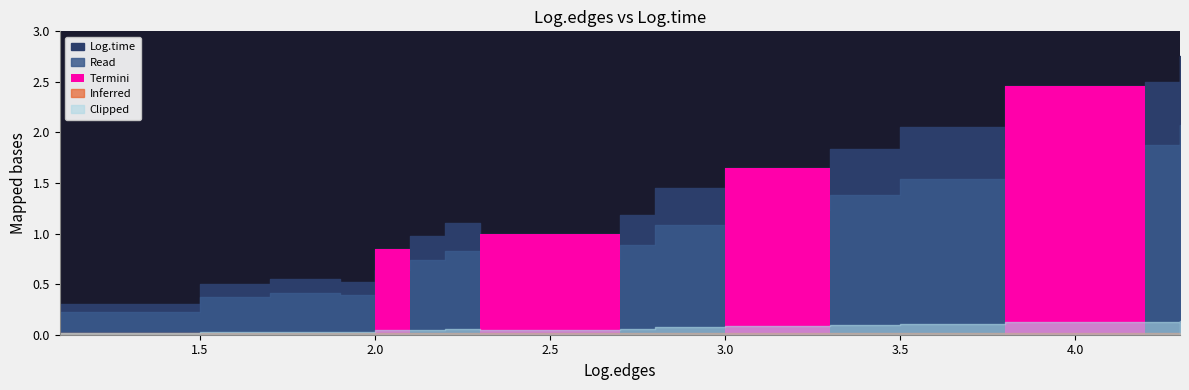

Does the chart have visible grid lines?

No